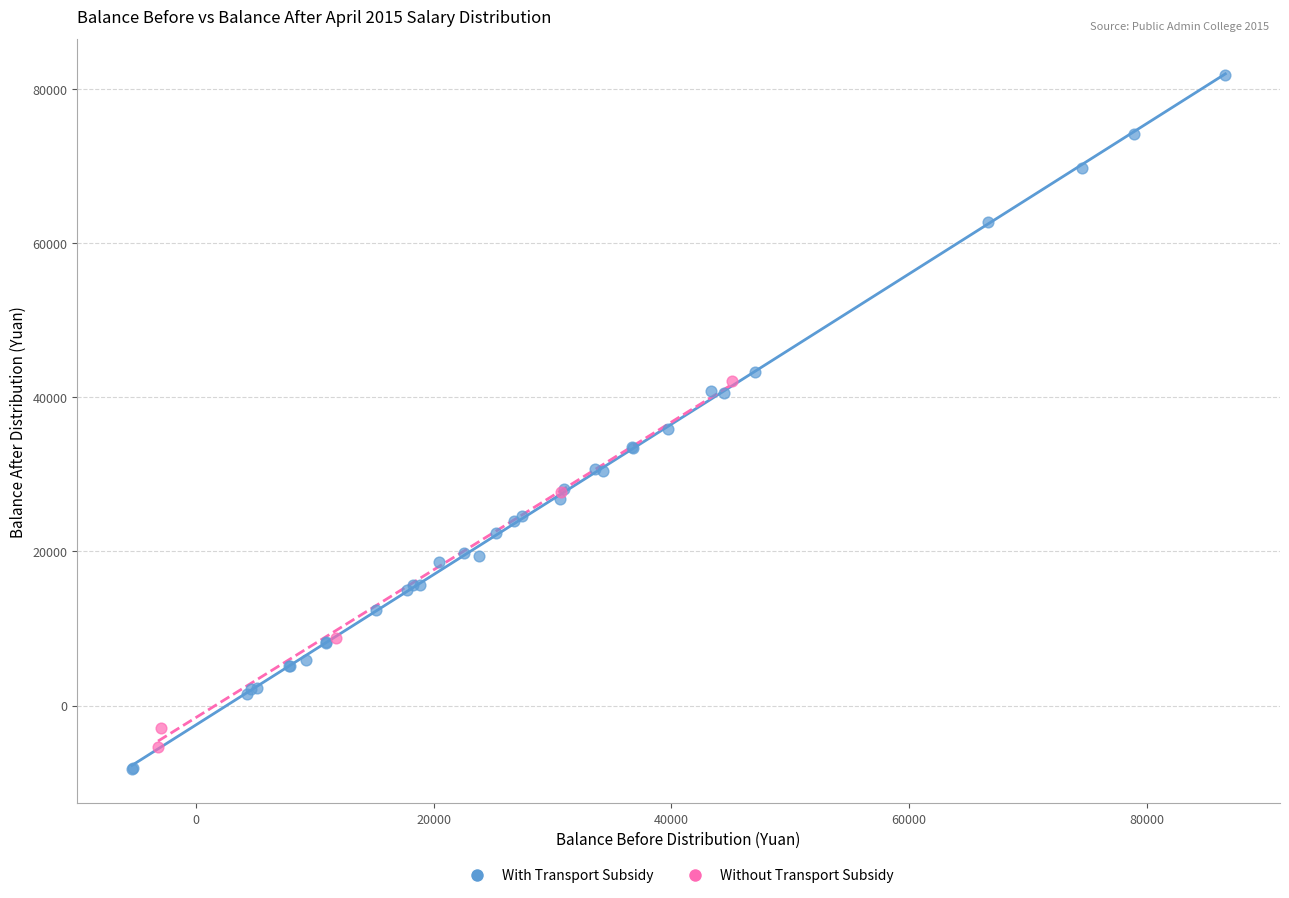

Which series has the largest Y range (max minus min)?

With Transport Subsidy